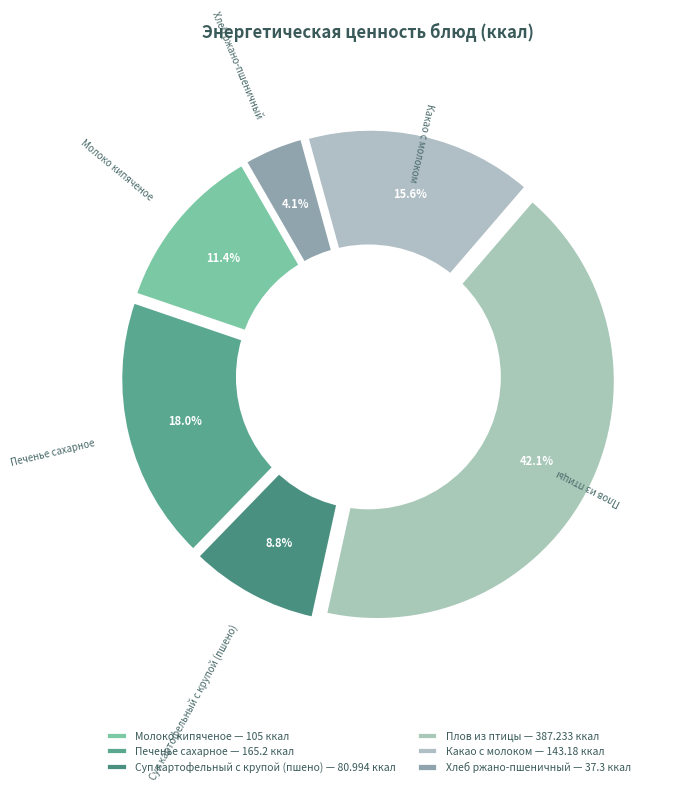

To the nearest percent, what is the difference between the Суп картофельный с крупой (пшено) and Какао с молоком slice percentages?

7%